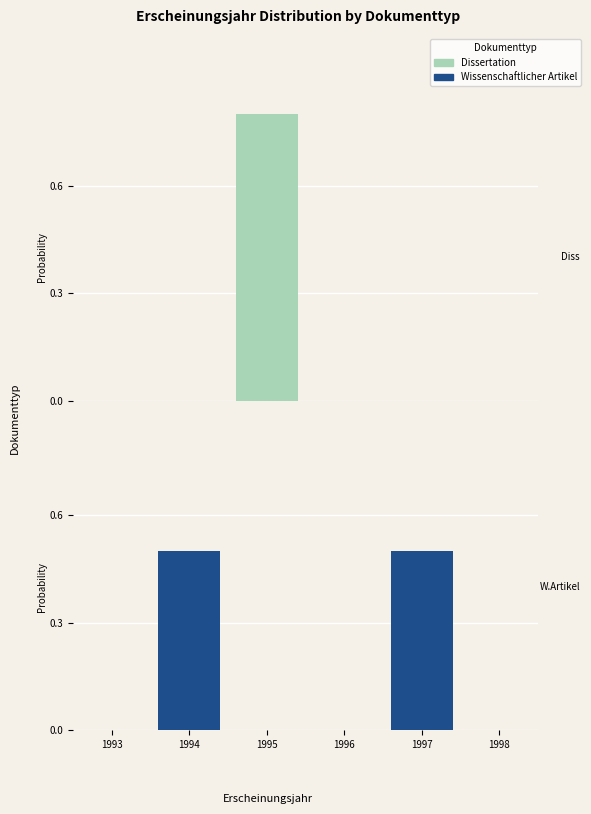

What is the difference between the second highest and minimum values in the Wissenschaftlicher Artikel series?

0.5